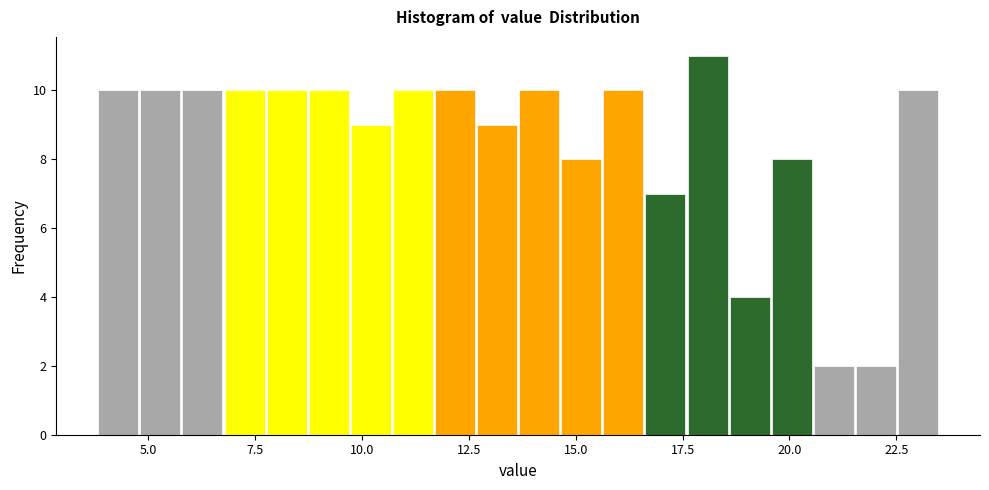

Read against the x-axis, roughly where is the centre of the tallest bar?

18.0